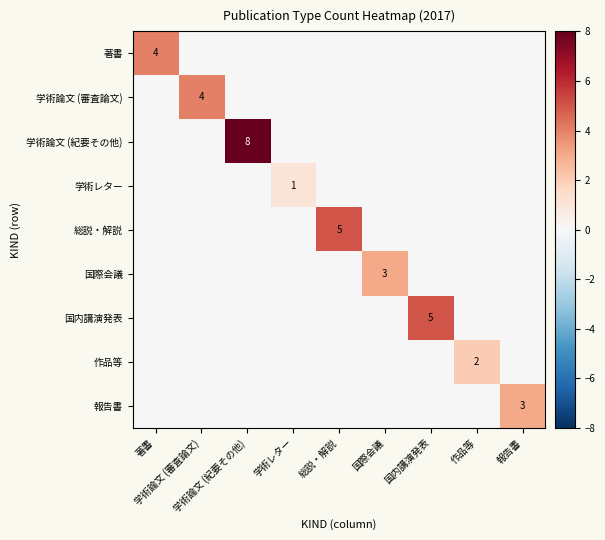

At 国内講演発表, list the series in order from largest to smallest.

国内講演発表, 著書, 学術論文 (審査論文), 学術論文 (紀要その他), 学術レター, 総説・解説, 国際会議, 作品等, 報告書